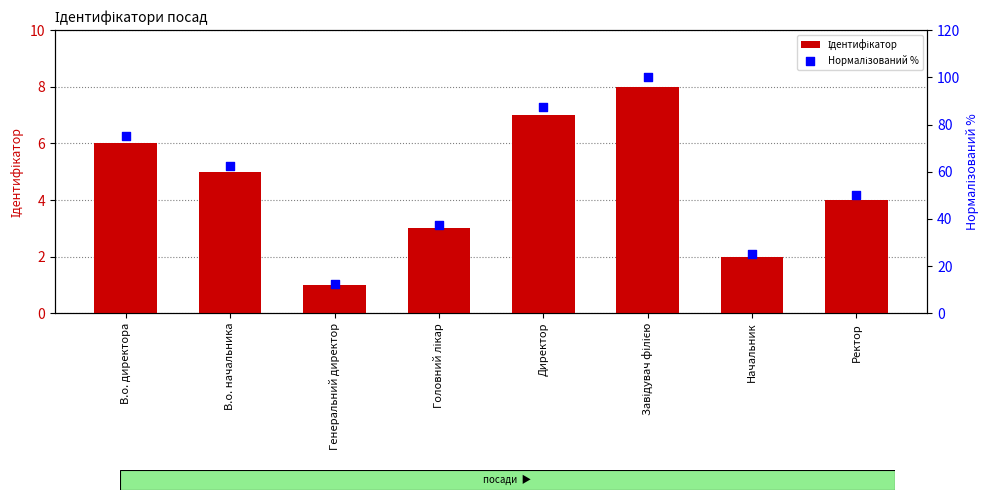

Which series contains the highest Y value?

Нормалізований %